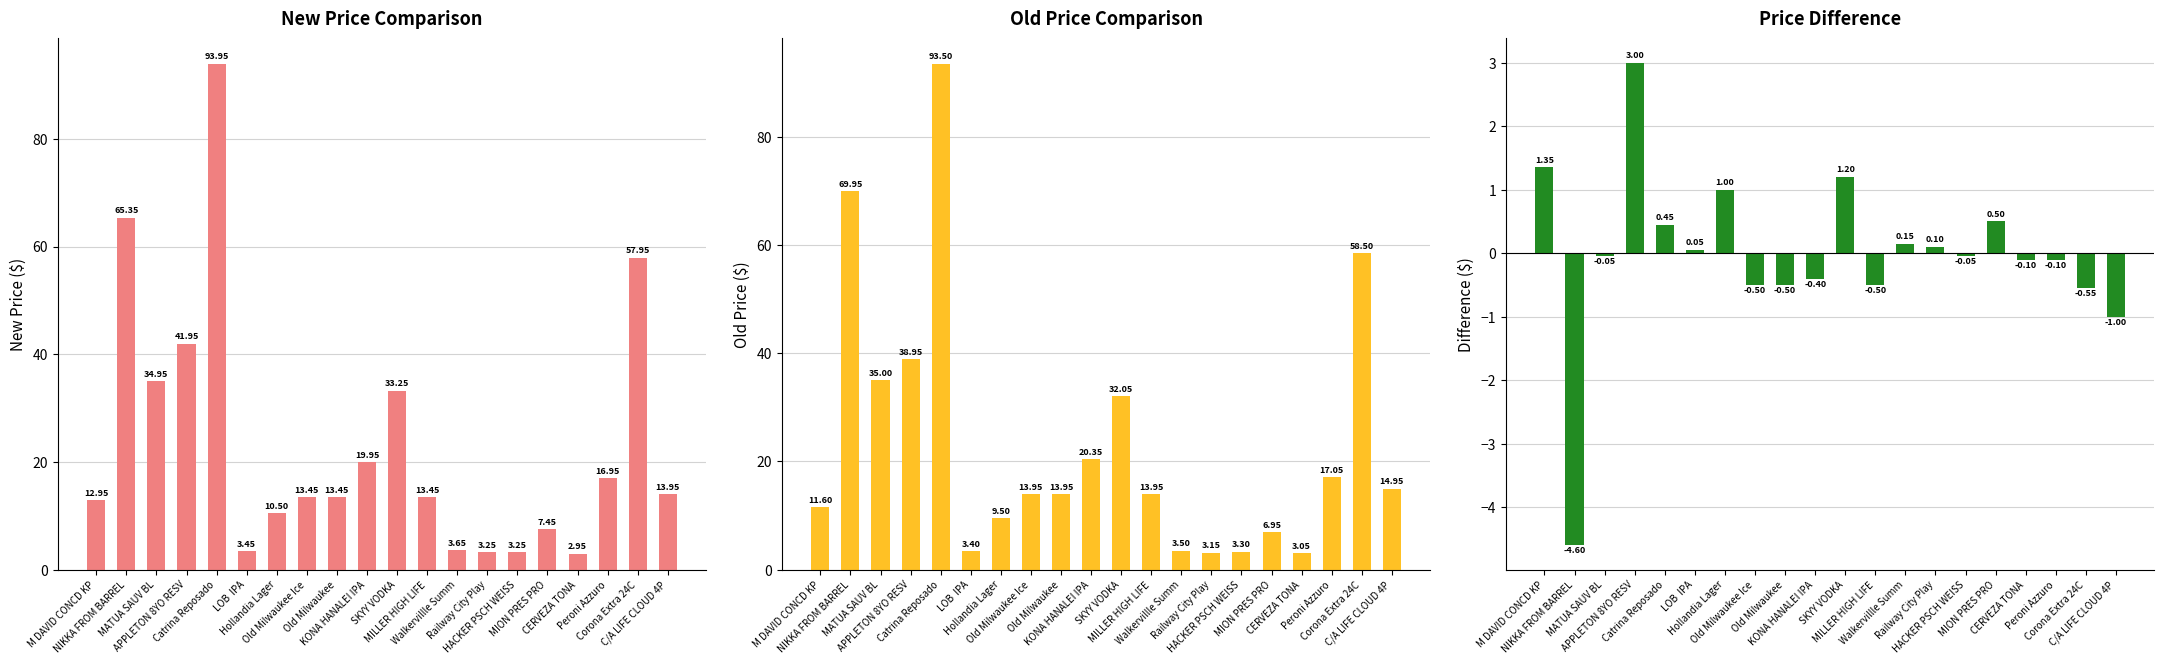

What is the label of the 18th bar from the right?

MATUA SAUV BL